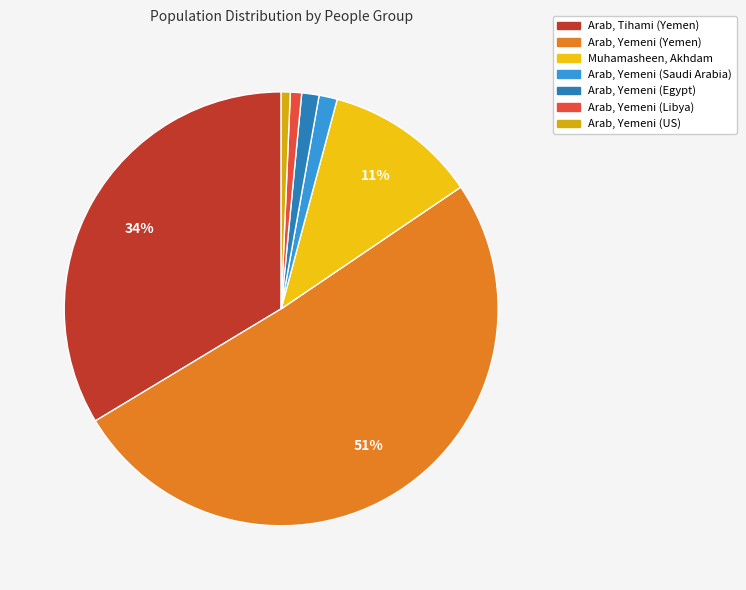

To the nearest percent, what is the combined percentage of Arab, Yemeni (Libya) and Arab, Yemeni (US)?

2%